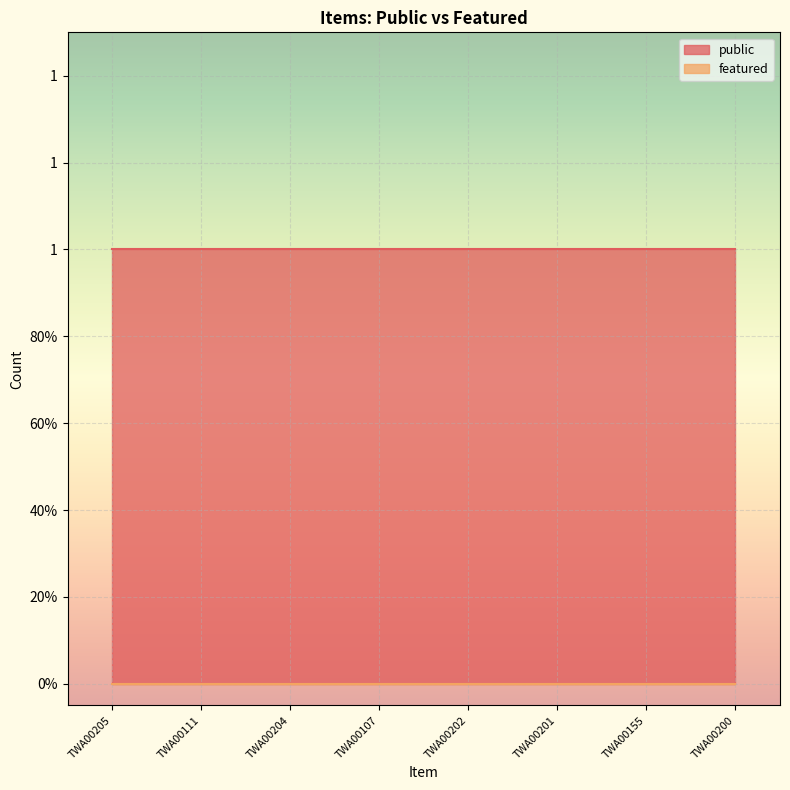

True or false: public has more than 0 points higher than both neighbors.

False